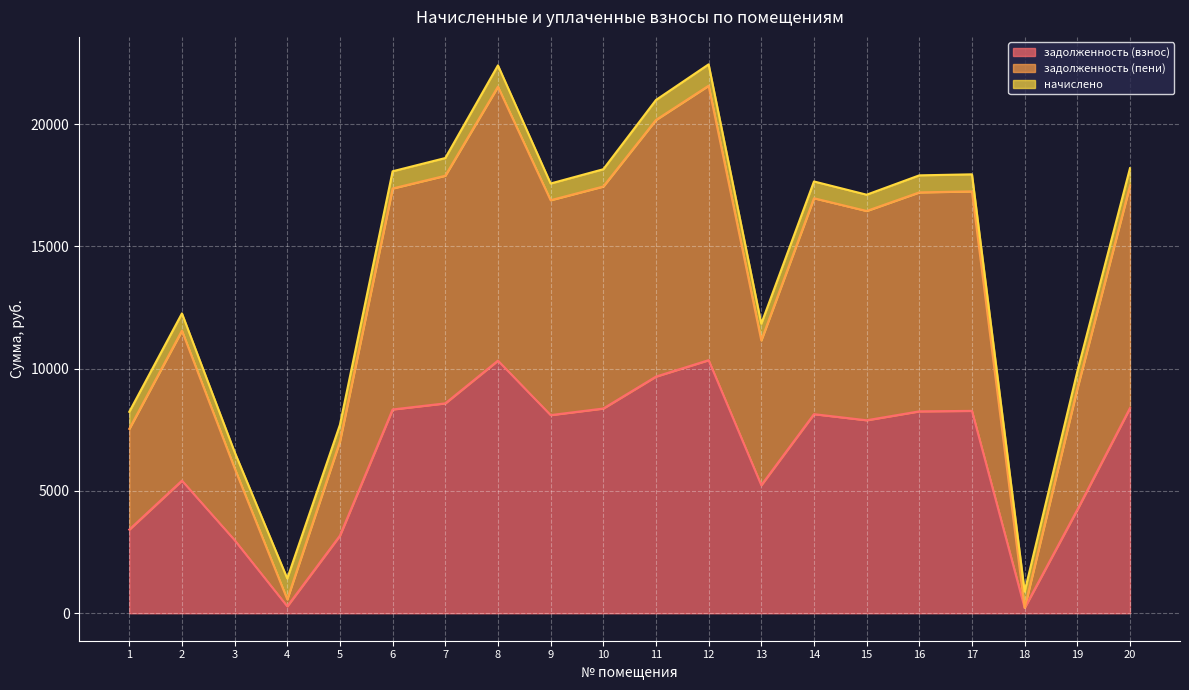

Which has a higher value, 10 or 18?

10